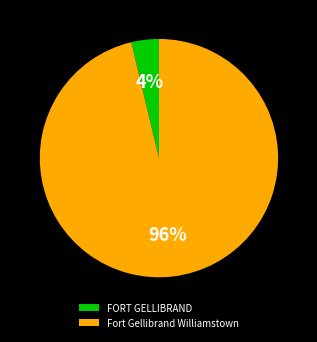

Is FORT GELLIBRAND the majority of the pie?

No